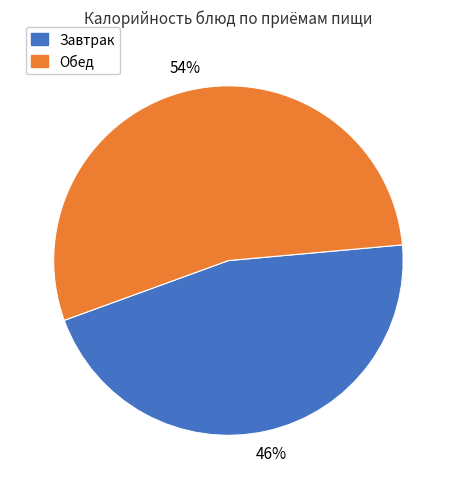

Does any single category account for the majority?

Yes